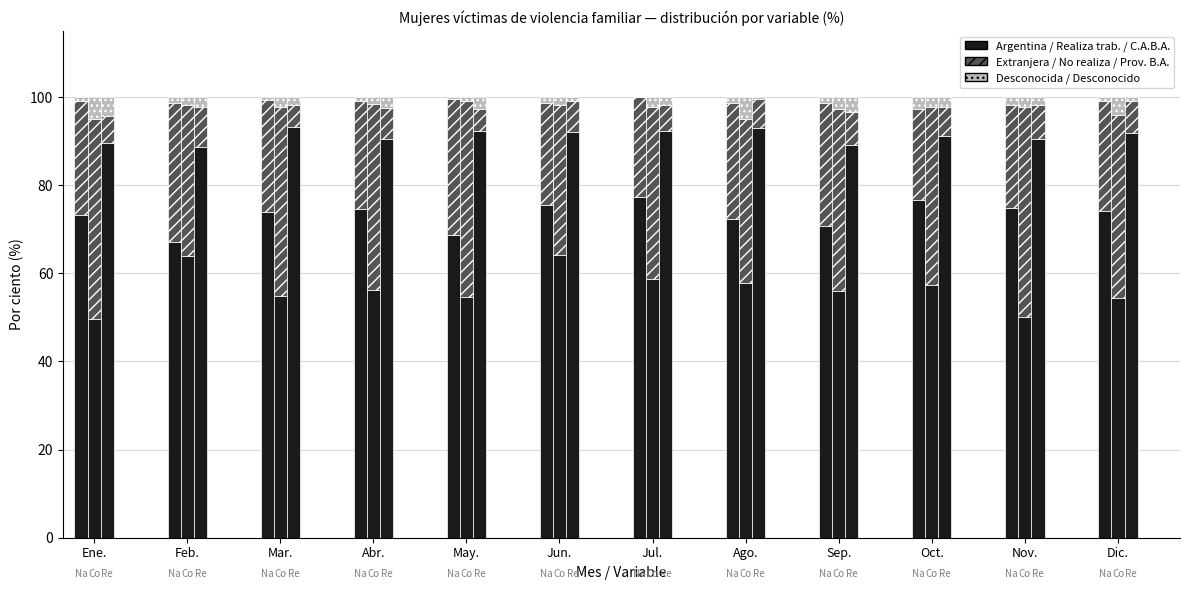

True or false: Desconocida has a value of 0.5 at Feb..

False